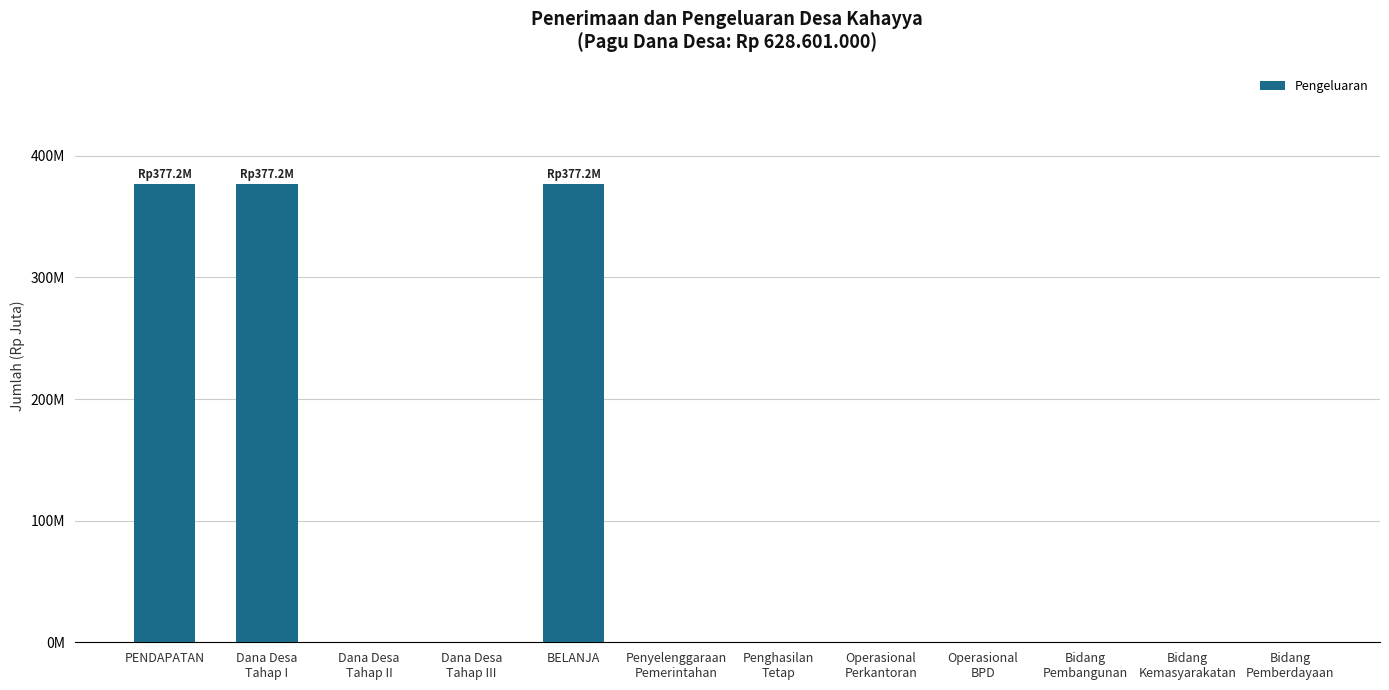

What is the sum of the values at PENDAPATAN and Dana Desa
Tahap II?

377.2